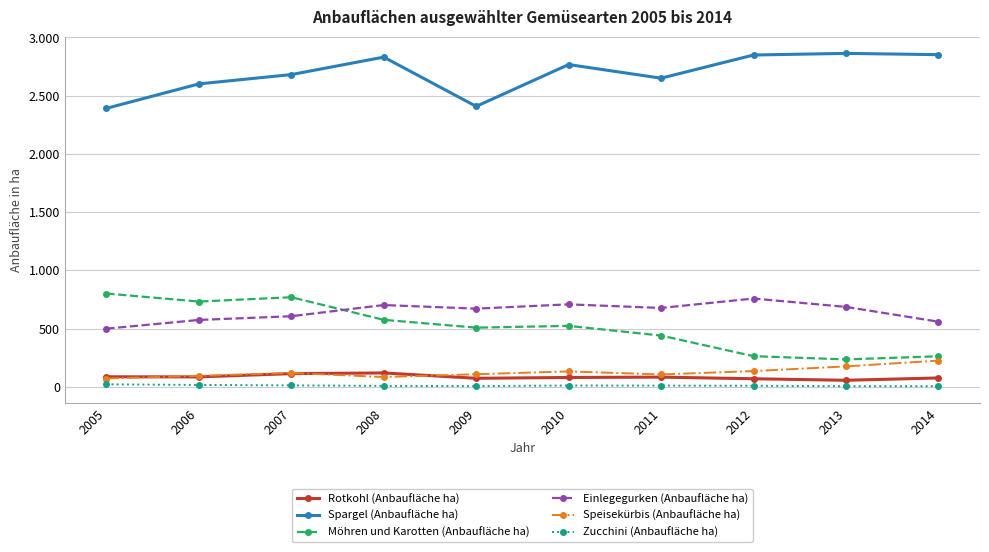

What are all the series names shown in the legend?

Rotkohl (Anbaufläche ha), Spargel (Anbaufläche ha), Möhren und Karotten (Anbaufläche ha), Einlegegurken (Anbaufläche ha), Speisekürbis (Anbaufläche ha), Zucchini (Anbaufläche ha)